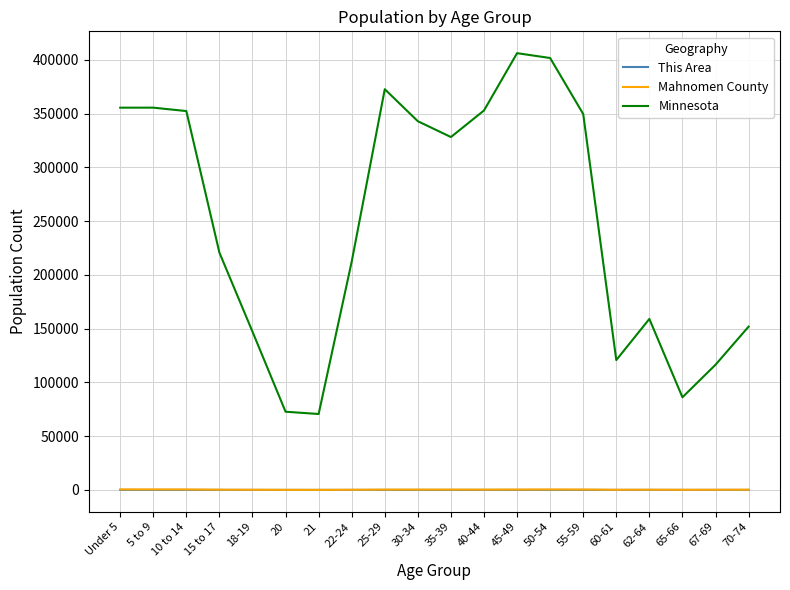

What is the greatest value displayed?

406203